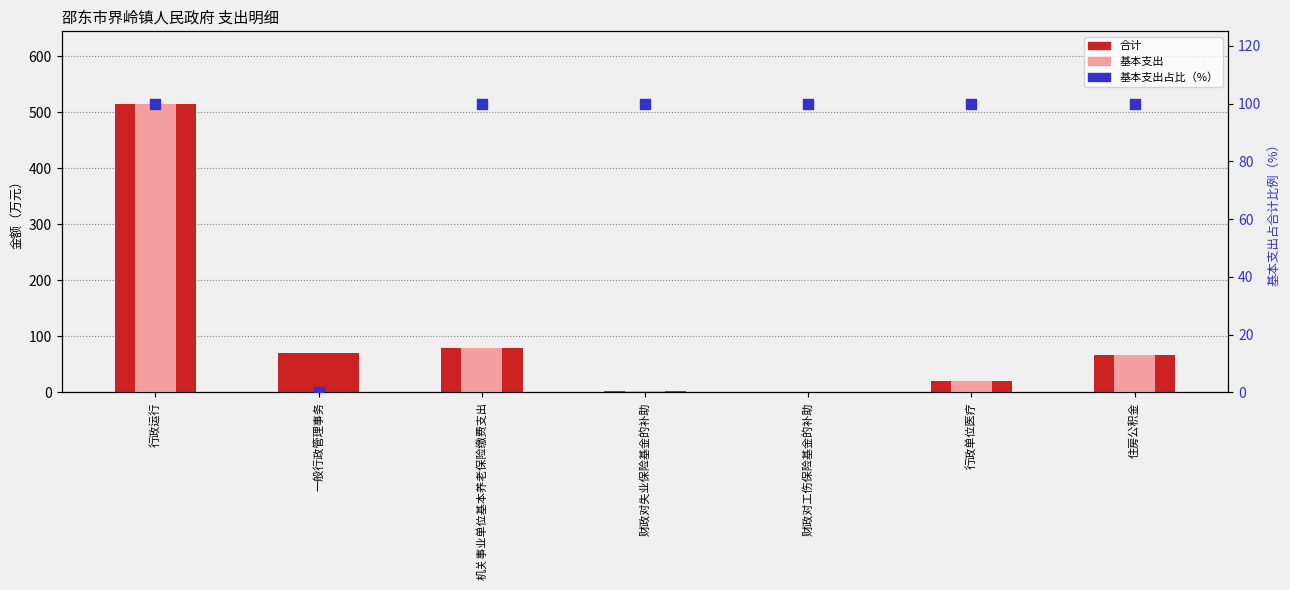

Which series contains the highest Y value?

合计